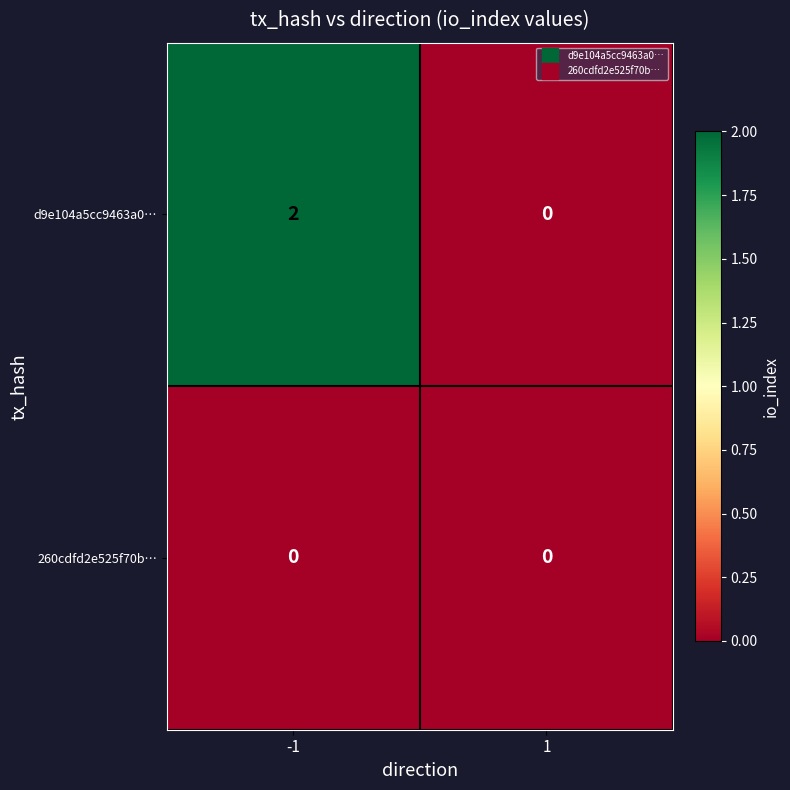

The value of 260cdfd2e525f70b… at -1 is 0. True or false?

True